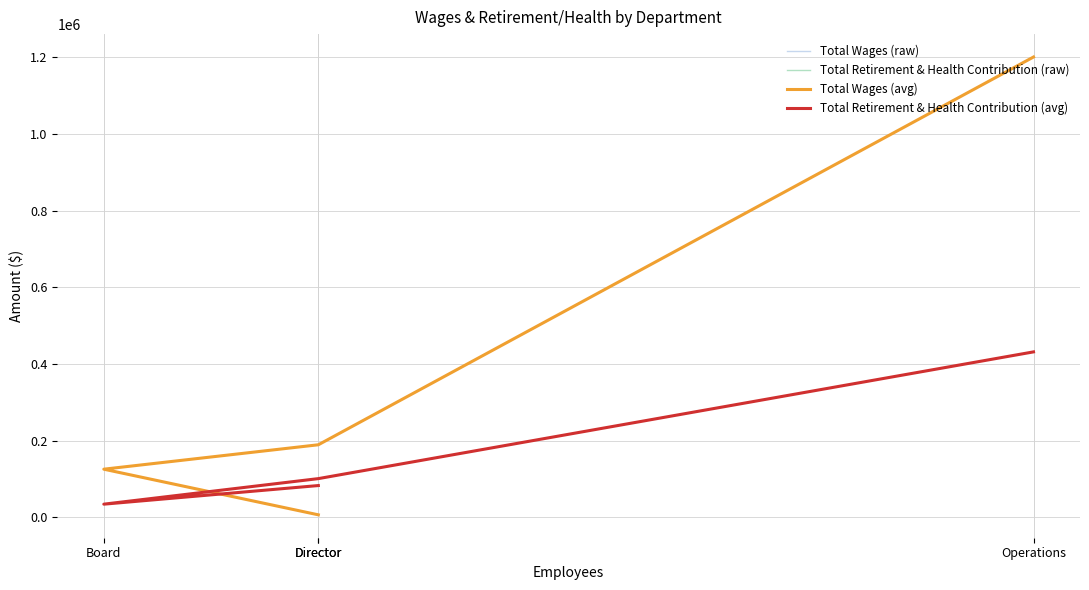

True or false: Total Wages (raw) and Total Retirement & Health Contribution (avg) intersect in this chart.

True